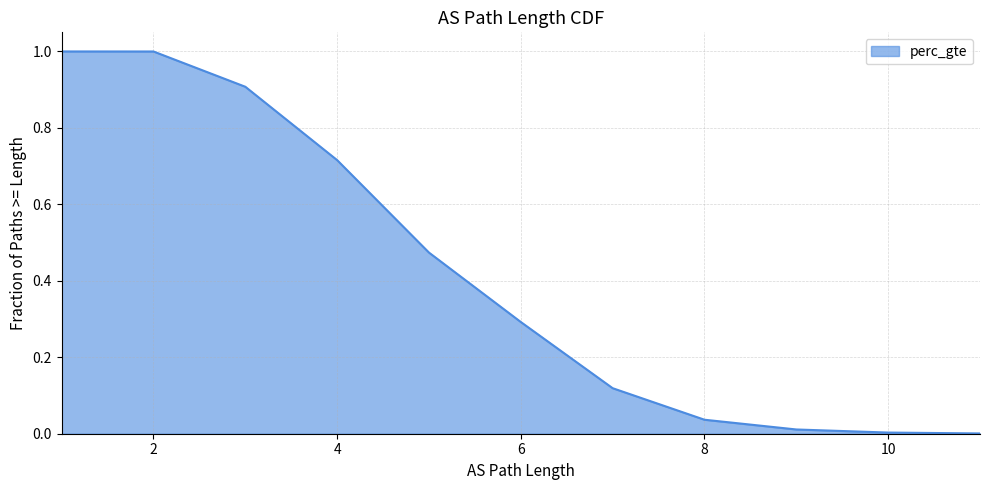

How many values exceed 0?

11